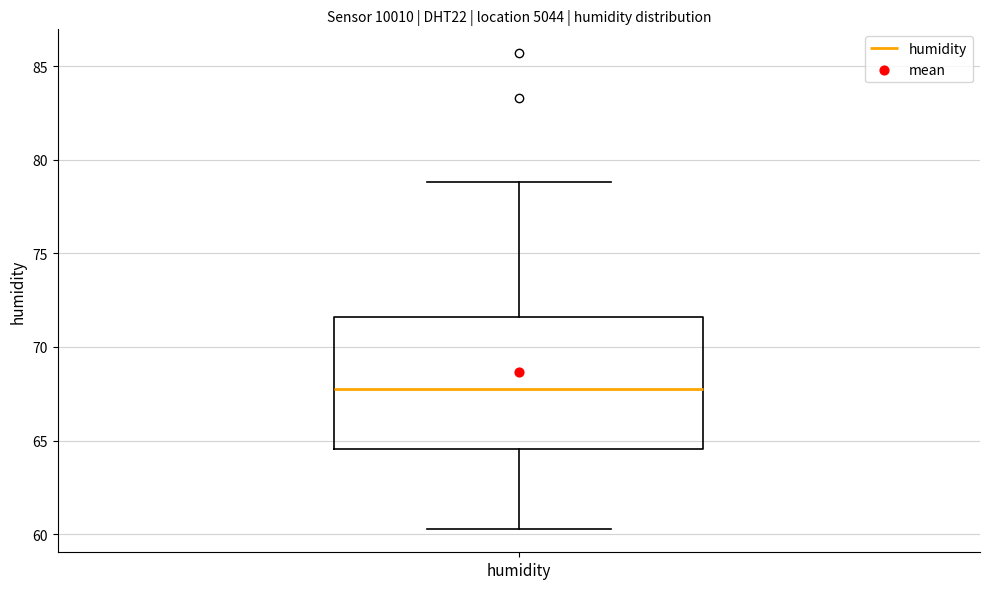

Where does the lower whisker of the box for humidity end on the y-axis? The values are not printed on the chart, so give them approximately, as read against the axis.

60.5